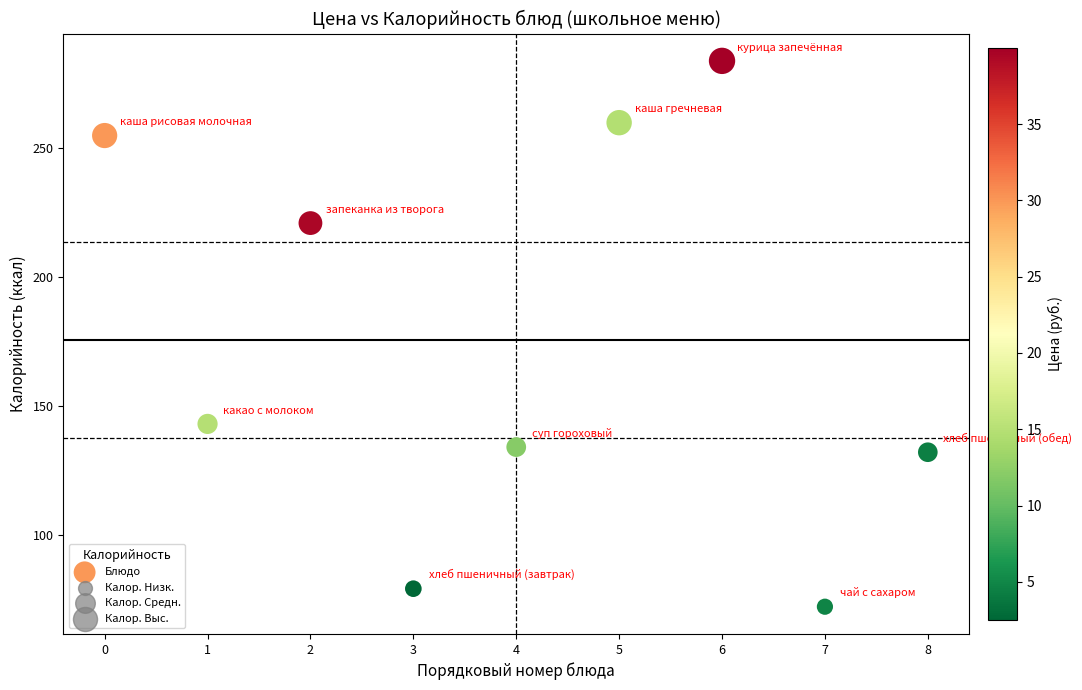

What Y value in the scatter plot is closest to 178?

143